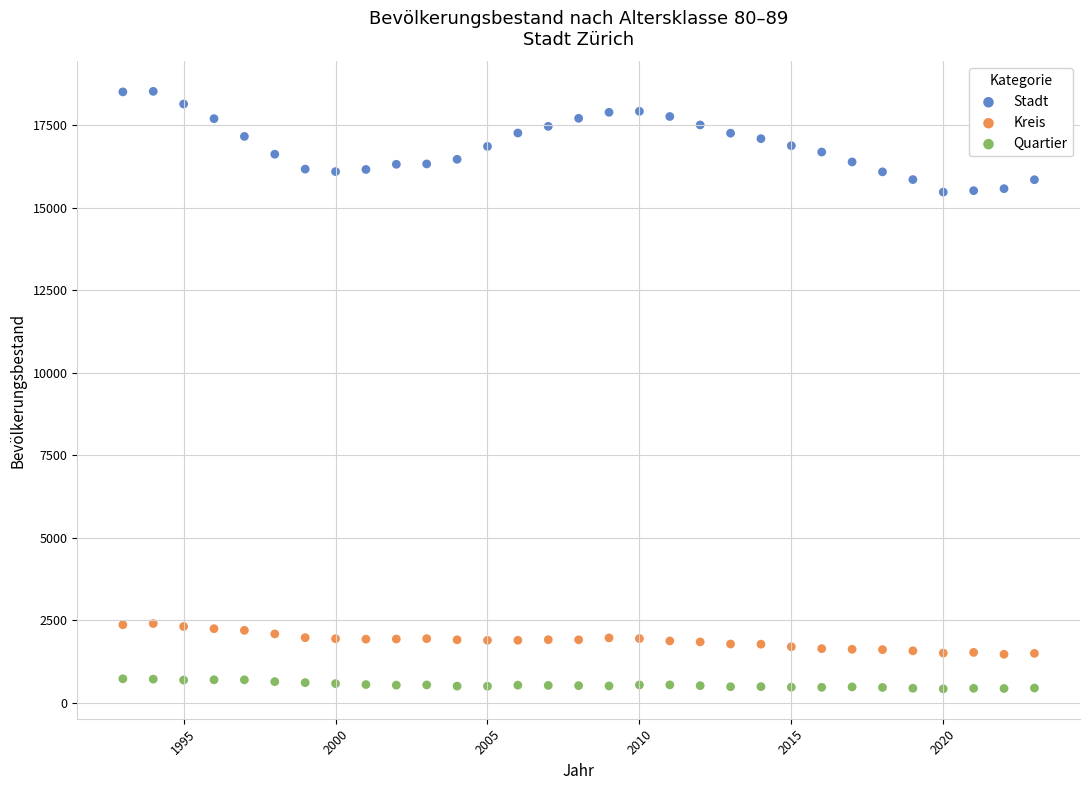

Across all data points, what is the range of Y values (max minus min)?

18103